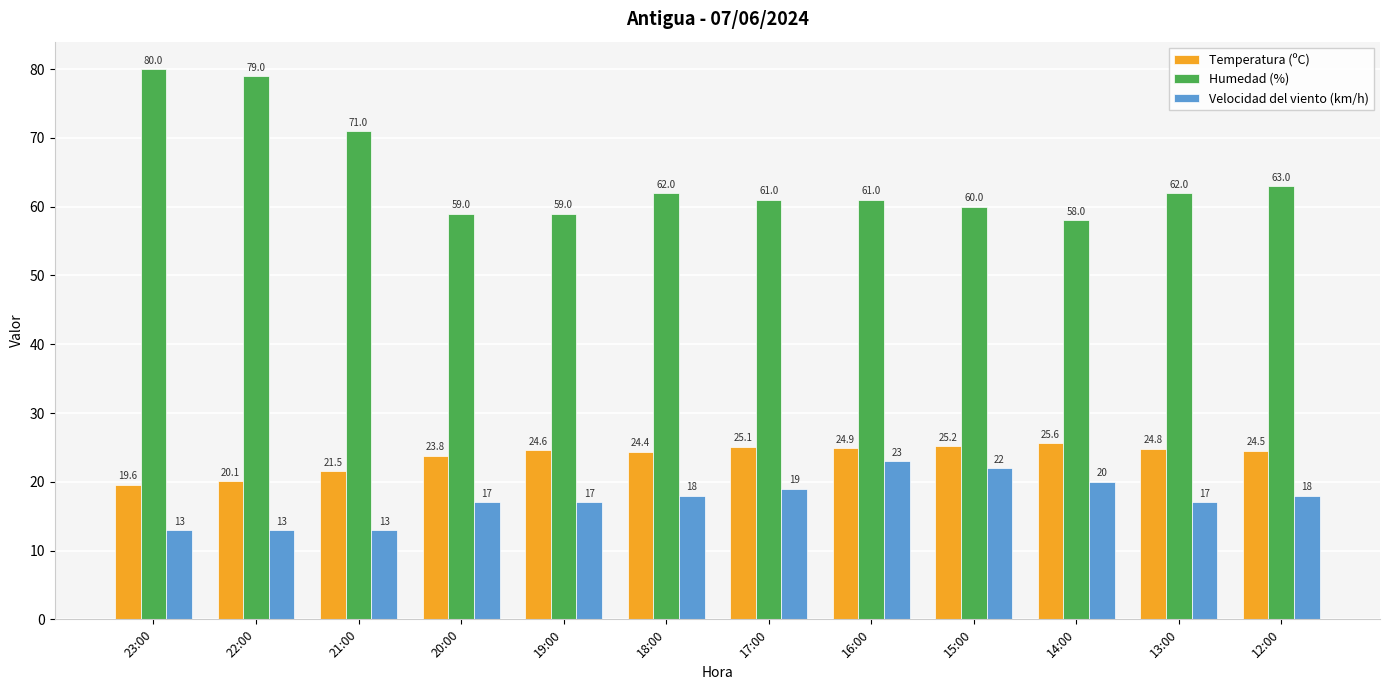

What is the maximum value for Temperatura (ºC)?

25.6